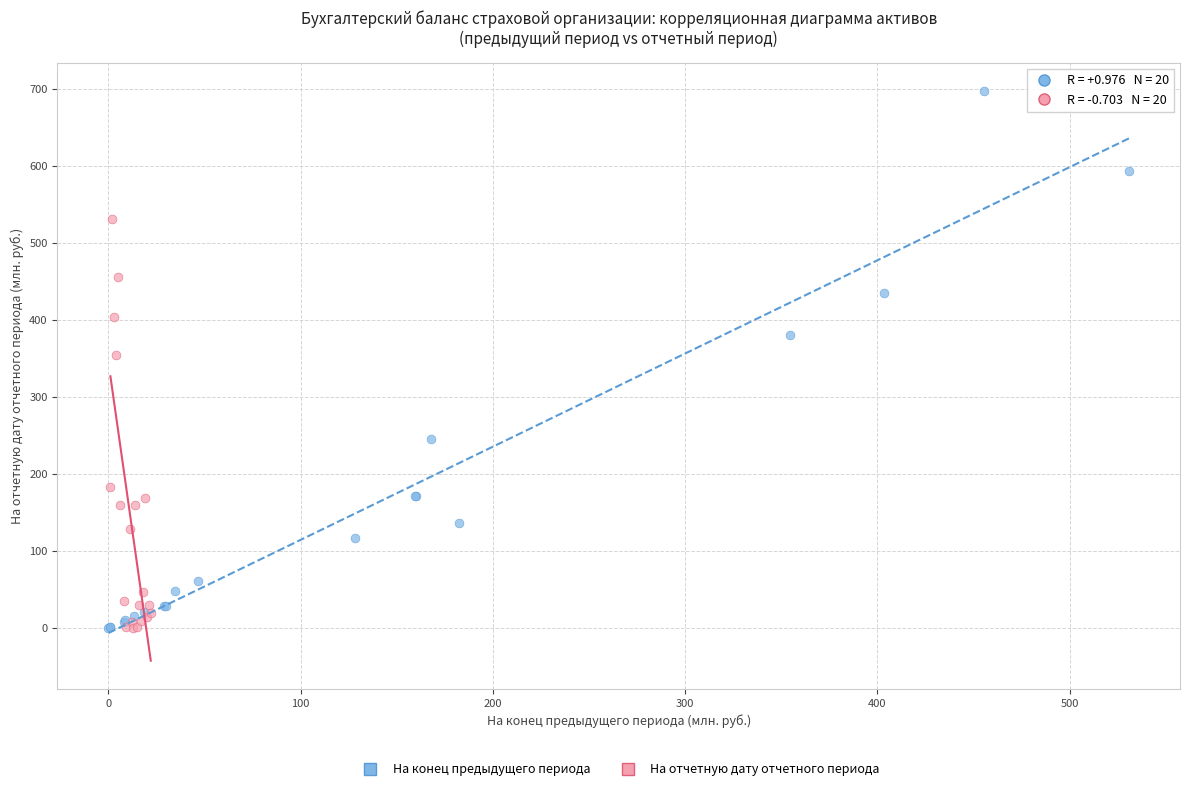

Which series contains the highest Y value?

На конец предыдущего периода